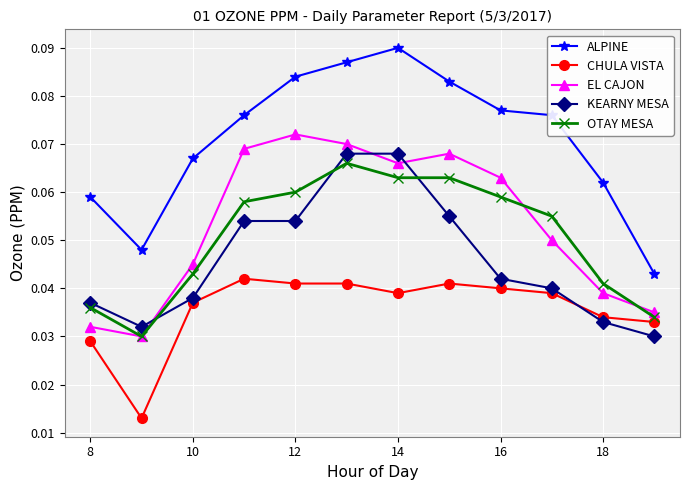

Which series has the largest range (max minus min)?

ALPINE